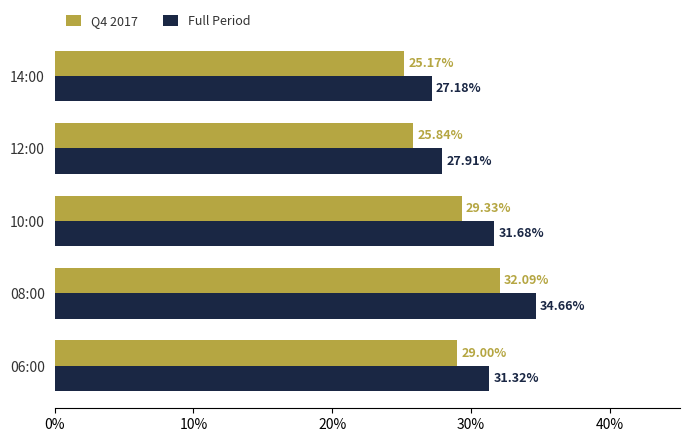

Which series changed the most between 08:00 and 14:00?

Full Period